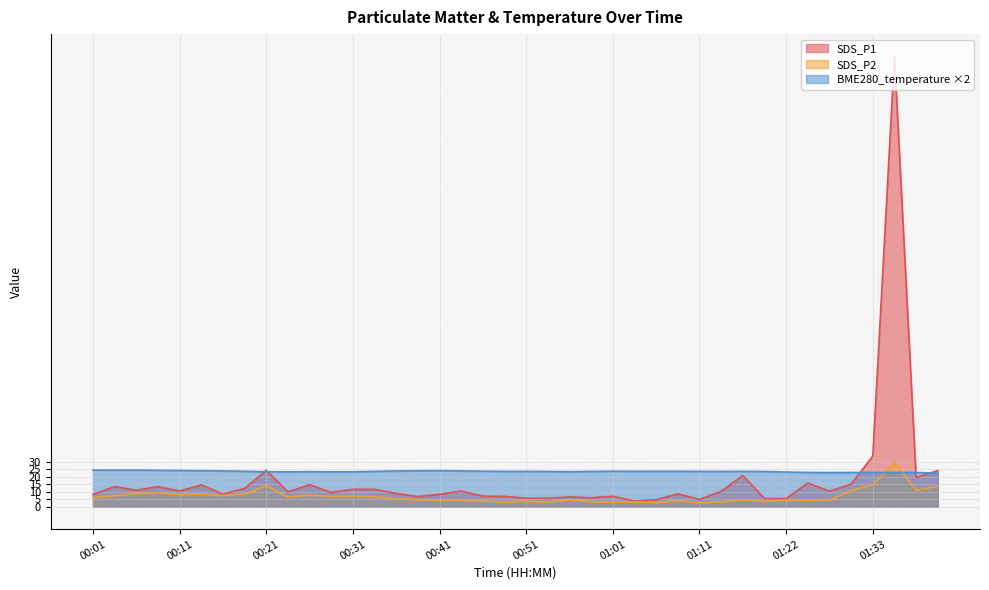

True or false: SDS_P1 and SDS_P2 cross at least once.

False